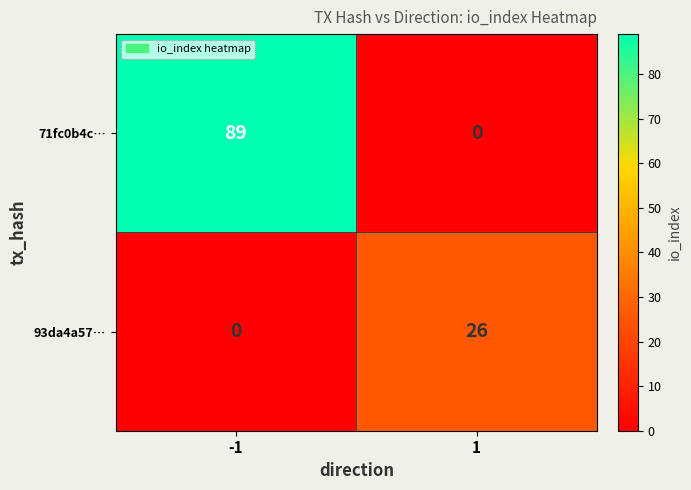

What is the greatest value displayed?

89